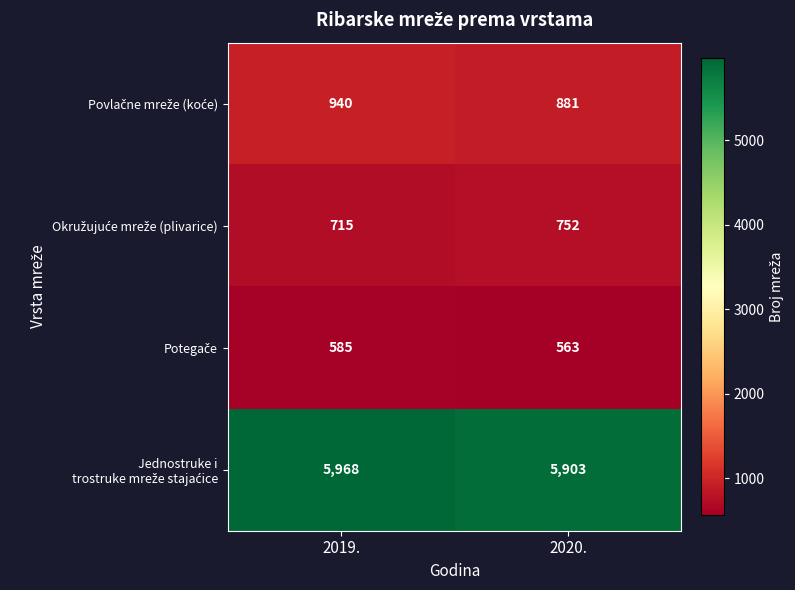

What is the difference between the highest and lowest values at 2019.?

5383